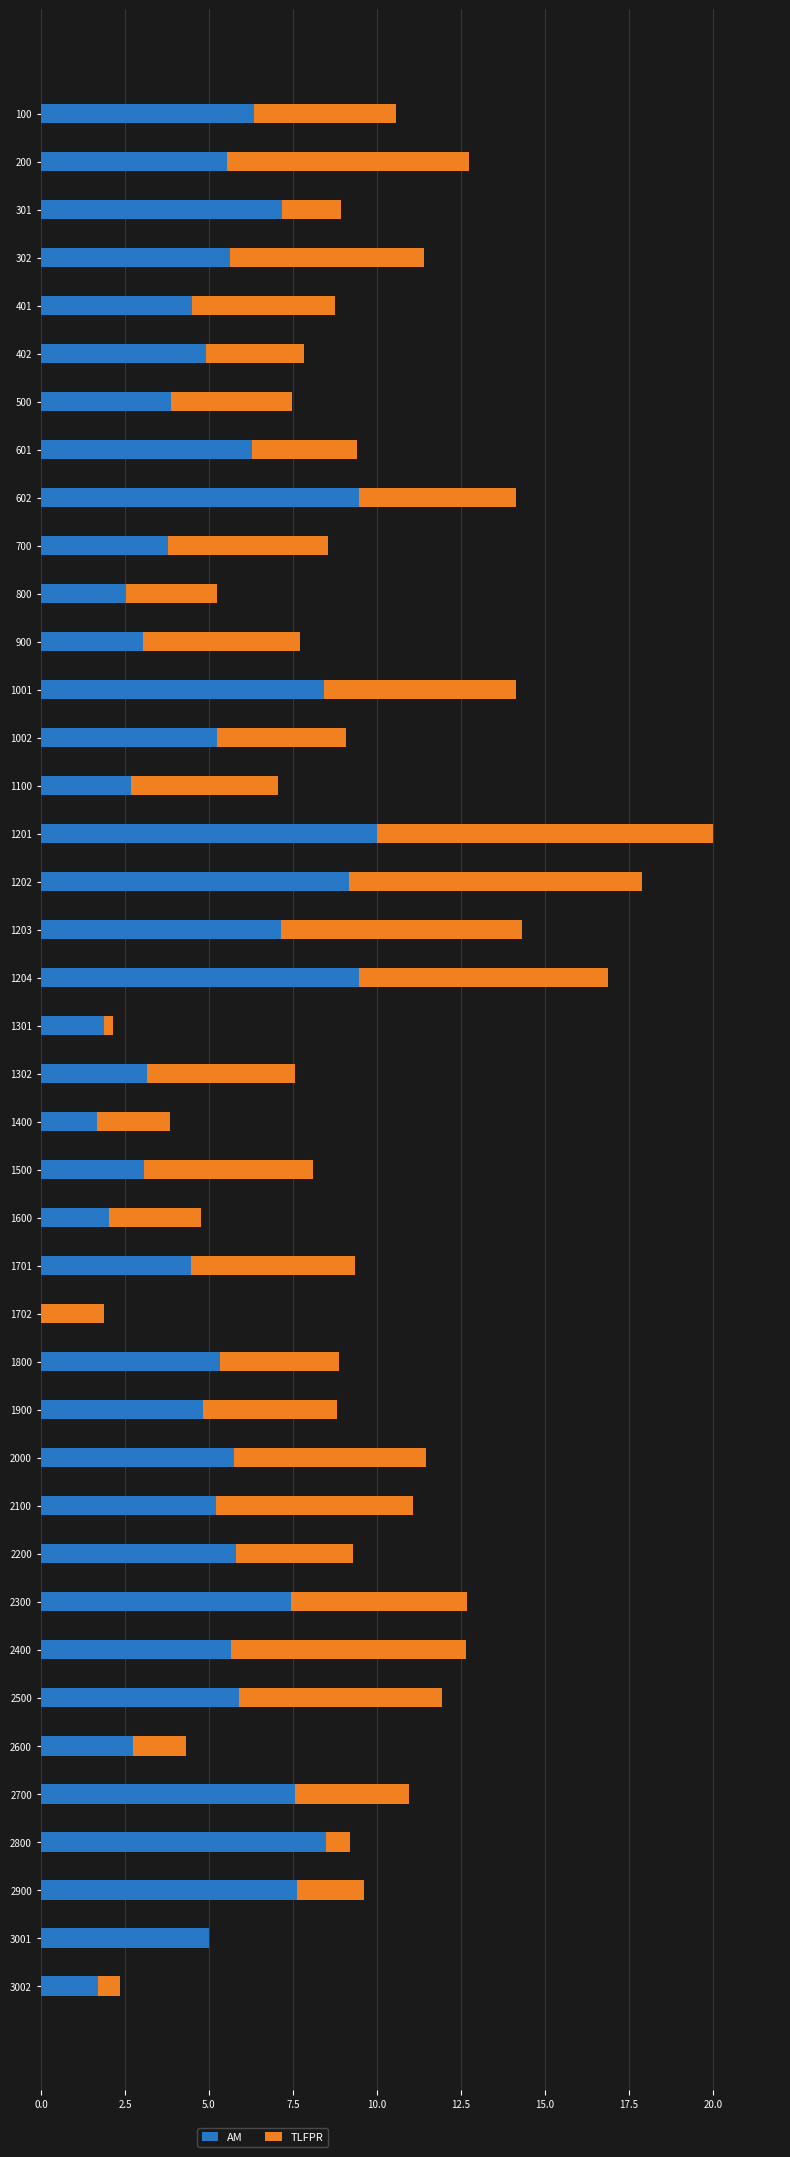

True or false: AM has a value of 11.0 at 301.

False